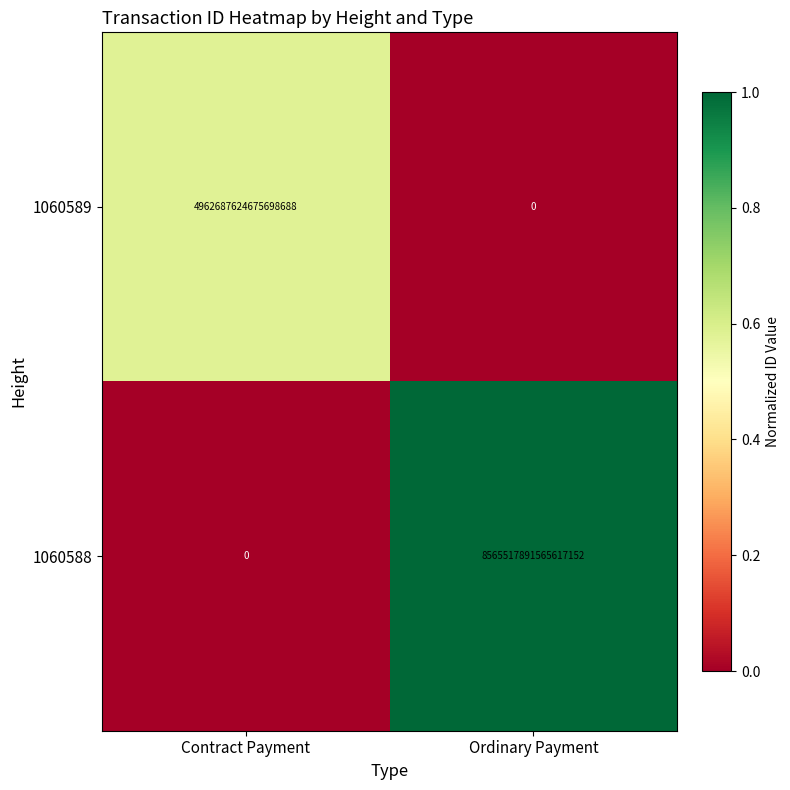

At how many categories does at least one series exceed 0?

2